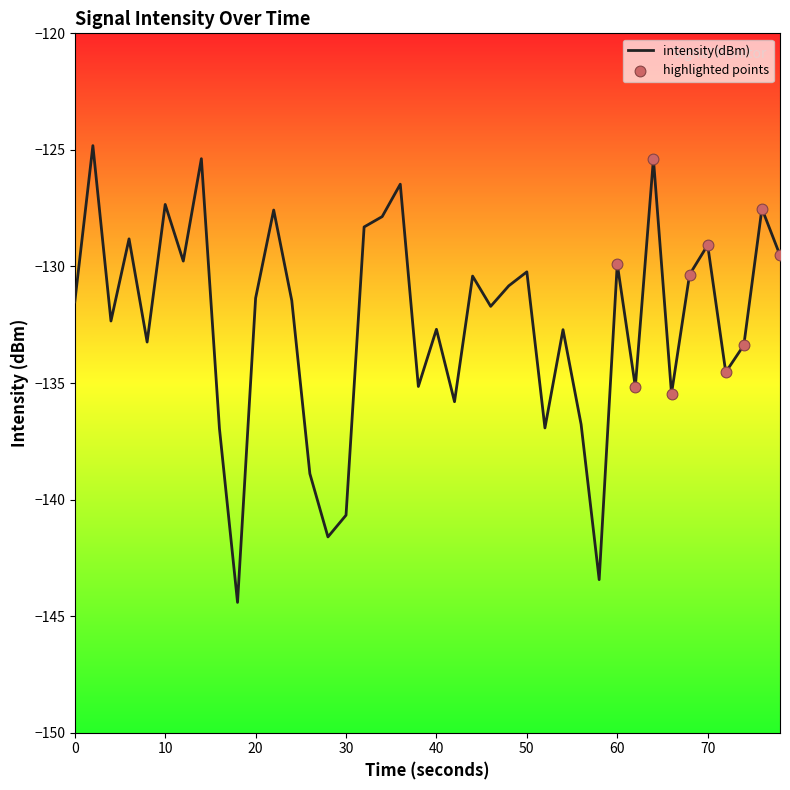

What is the greatest value displayed?

-124.8